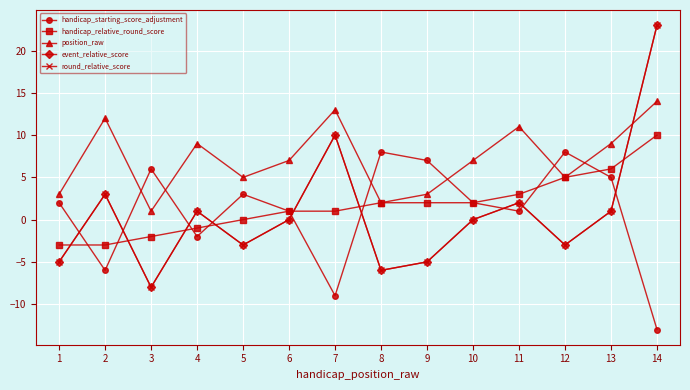

What is the value of the round_relative_score point at the 14th from the left?

23